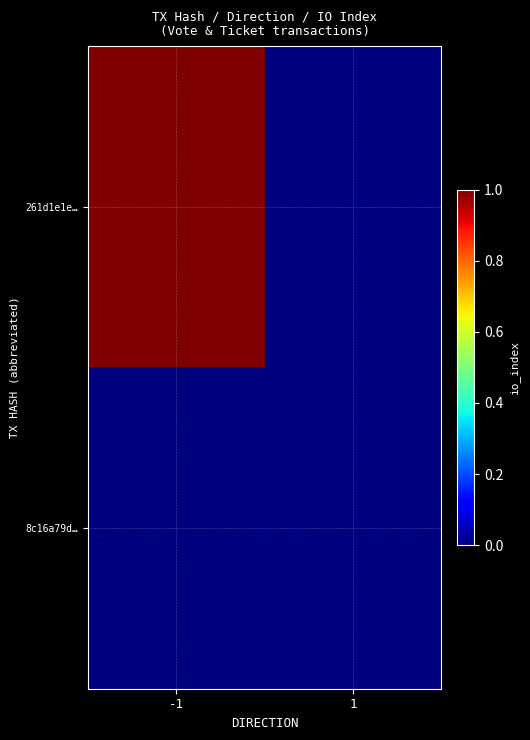

At -1, list the series in order from smallest to largest.

8c16a79d…, 261d1e1e…